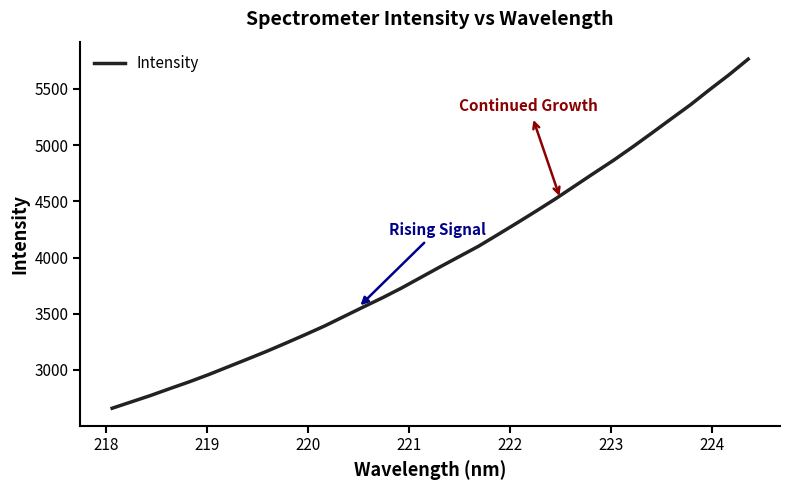

What is the smallest value displayed?

2659.1